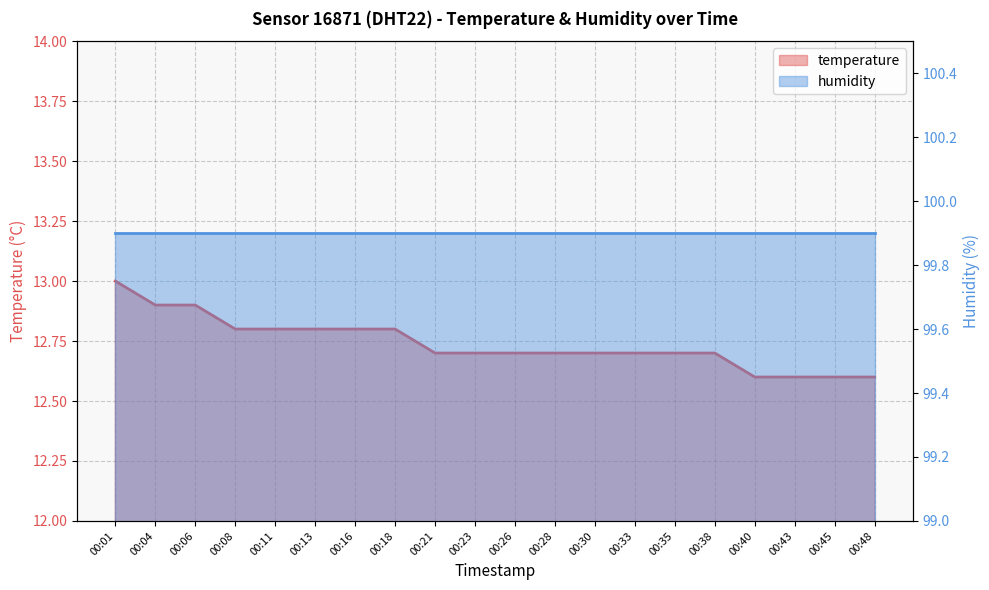

True or false: the data shows 13.0 at 00:01.

True